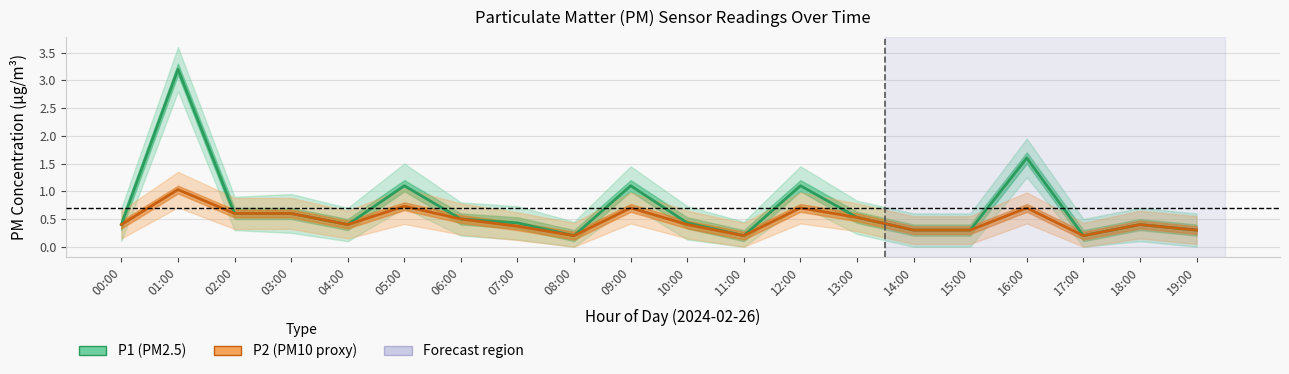

At how many categories does at least one series exceed 0?

20